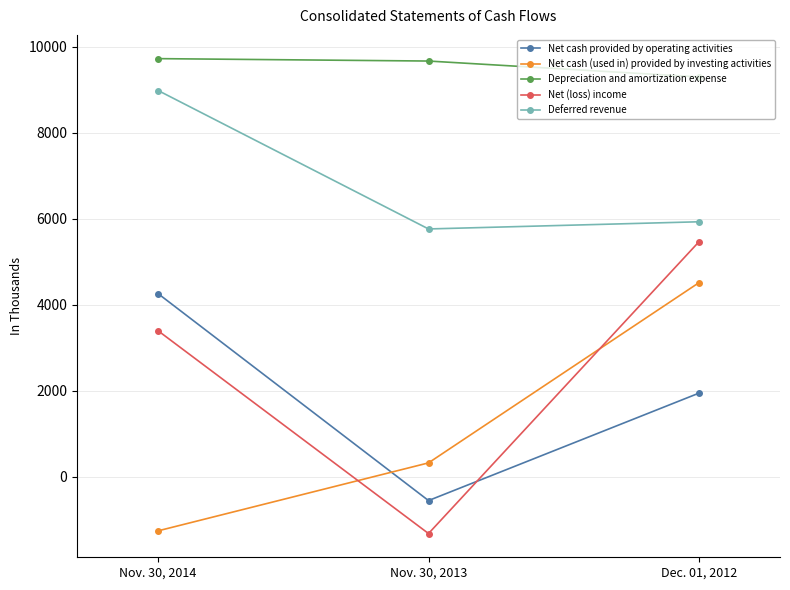

What is the difference between the maximum and minimum values in the Net cash (used in) provided by investing activities series?

5773